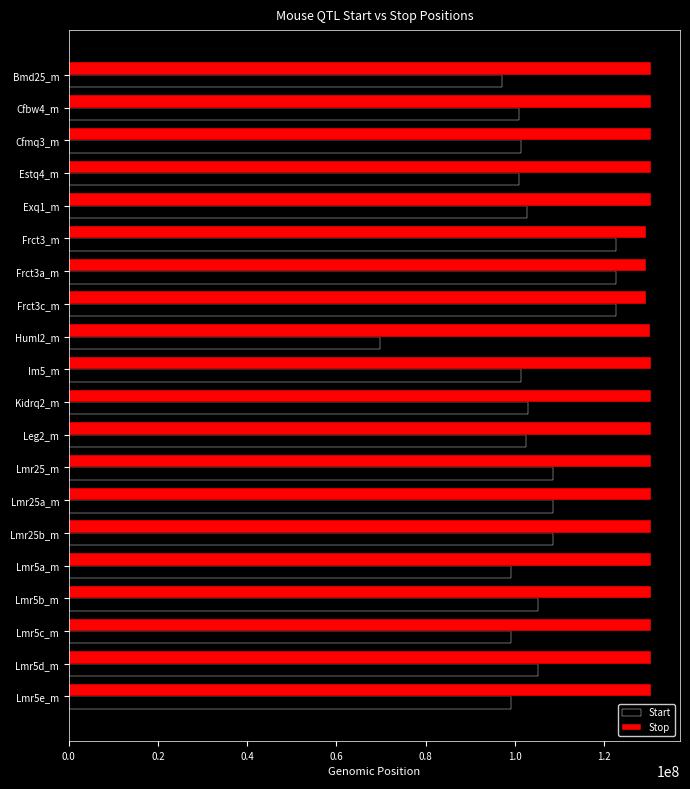

Is the value of Stop at Bmd25_m greater than the value of Start at Im5_m?

Yes